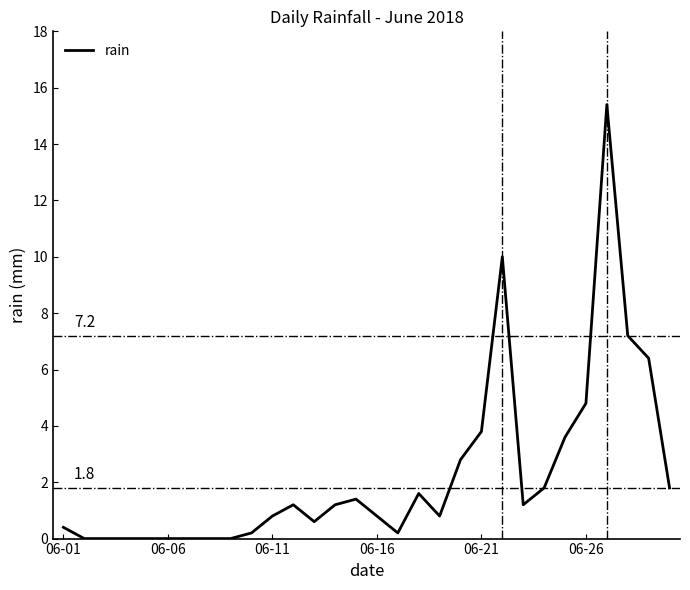

How many lines are shown in the chart?

1